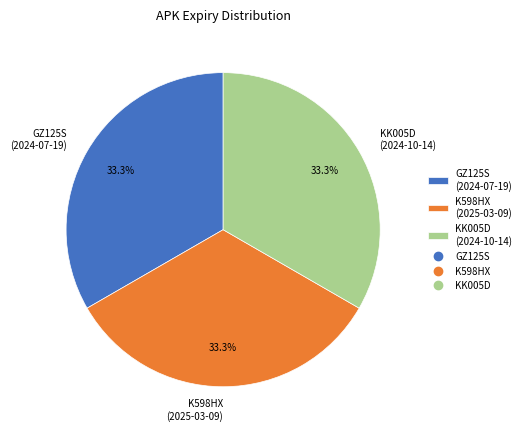

Combined, what portion of the pie is KK005D and GZ125S?

66.7%